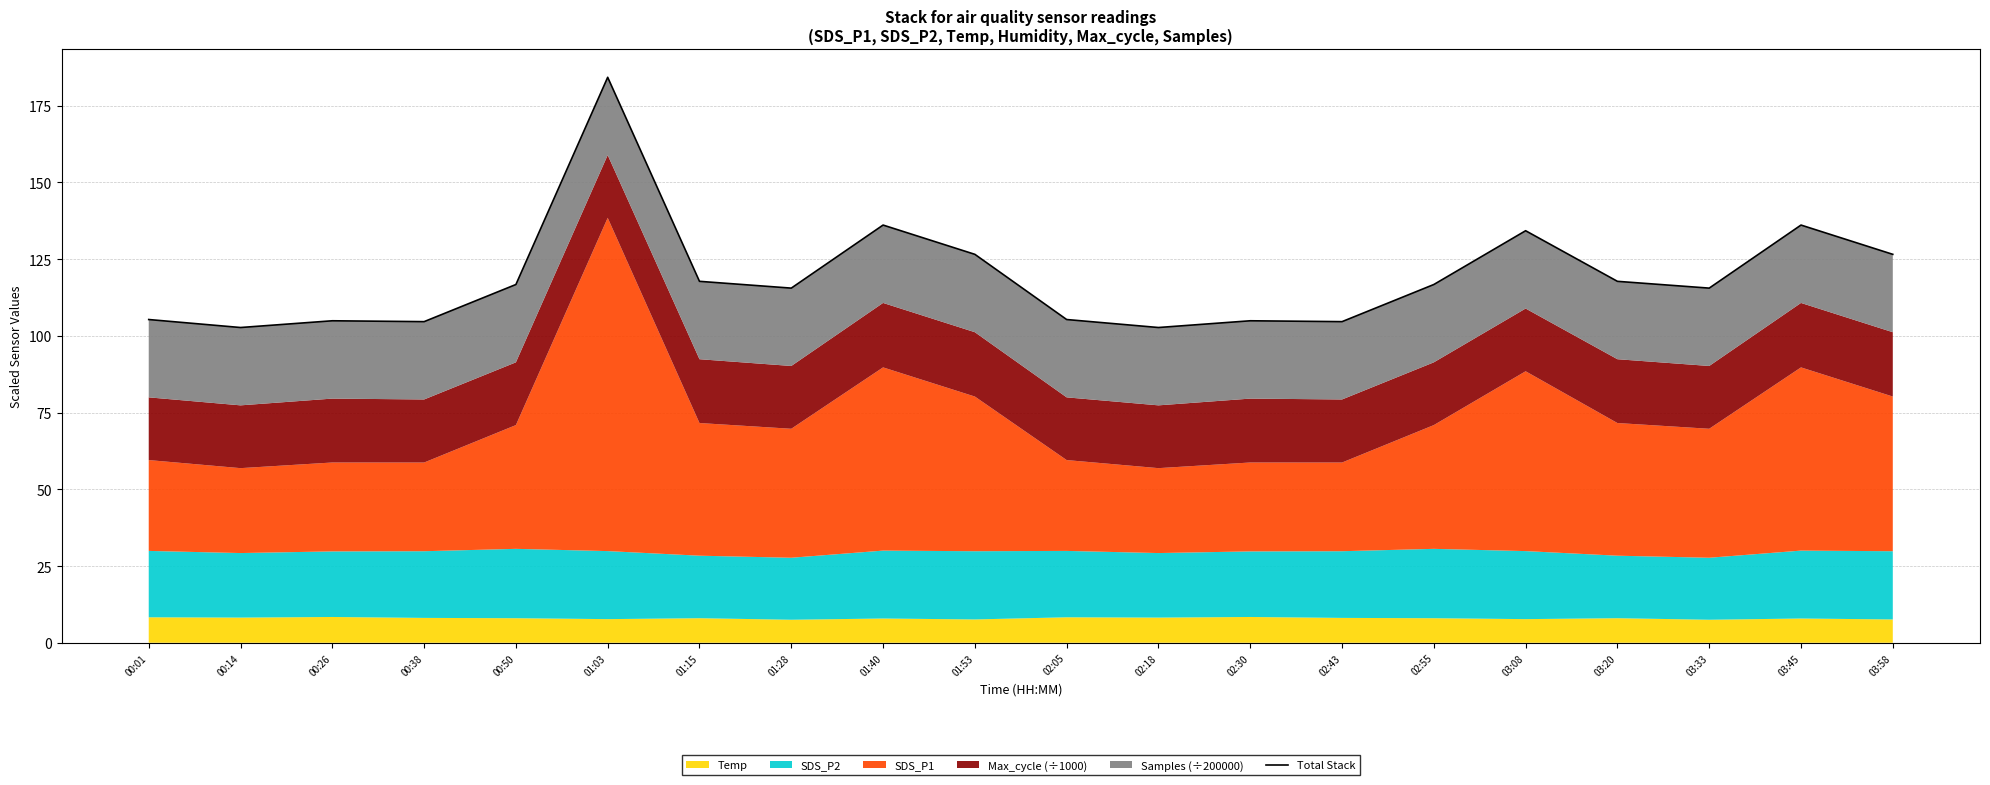

How many lines are shown in the chart?

1